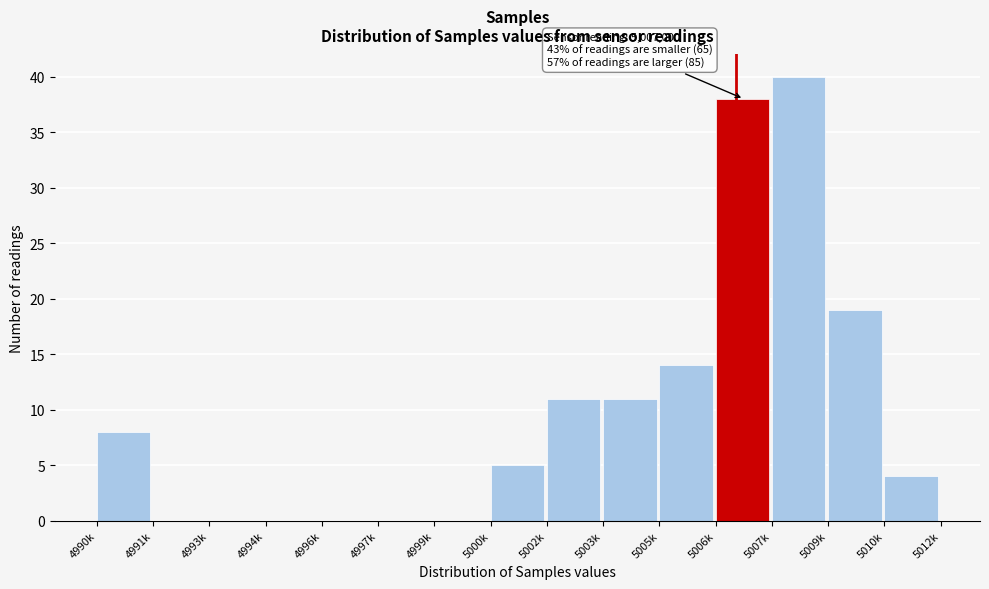

Reading left to right, transcribe all the data shown in this chart.

4990k=8	4991k=0	4993k=0	4994k=0	4996k=0	4997k=0	4999k=0	5000k=5	5002k=11	5003k=11	5005k=14	5006k=38	5007k=40	5009k=19	5010k=4